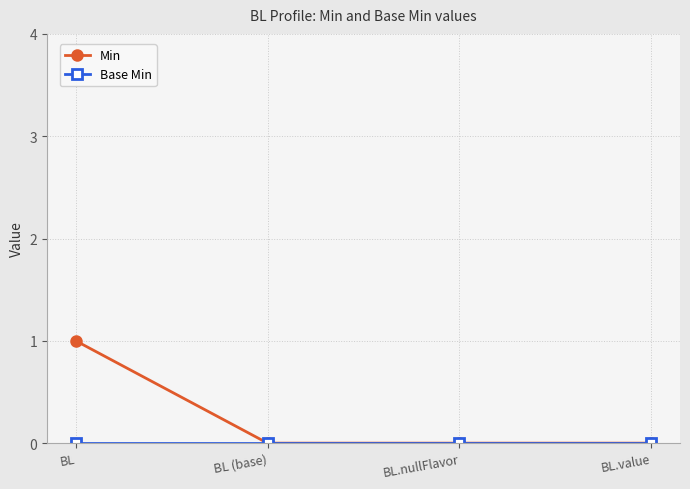

Which series has the largest total across all categories?

Min